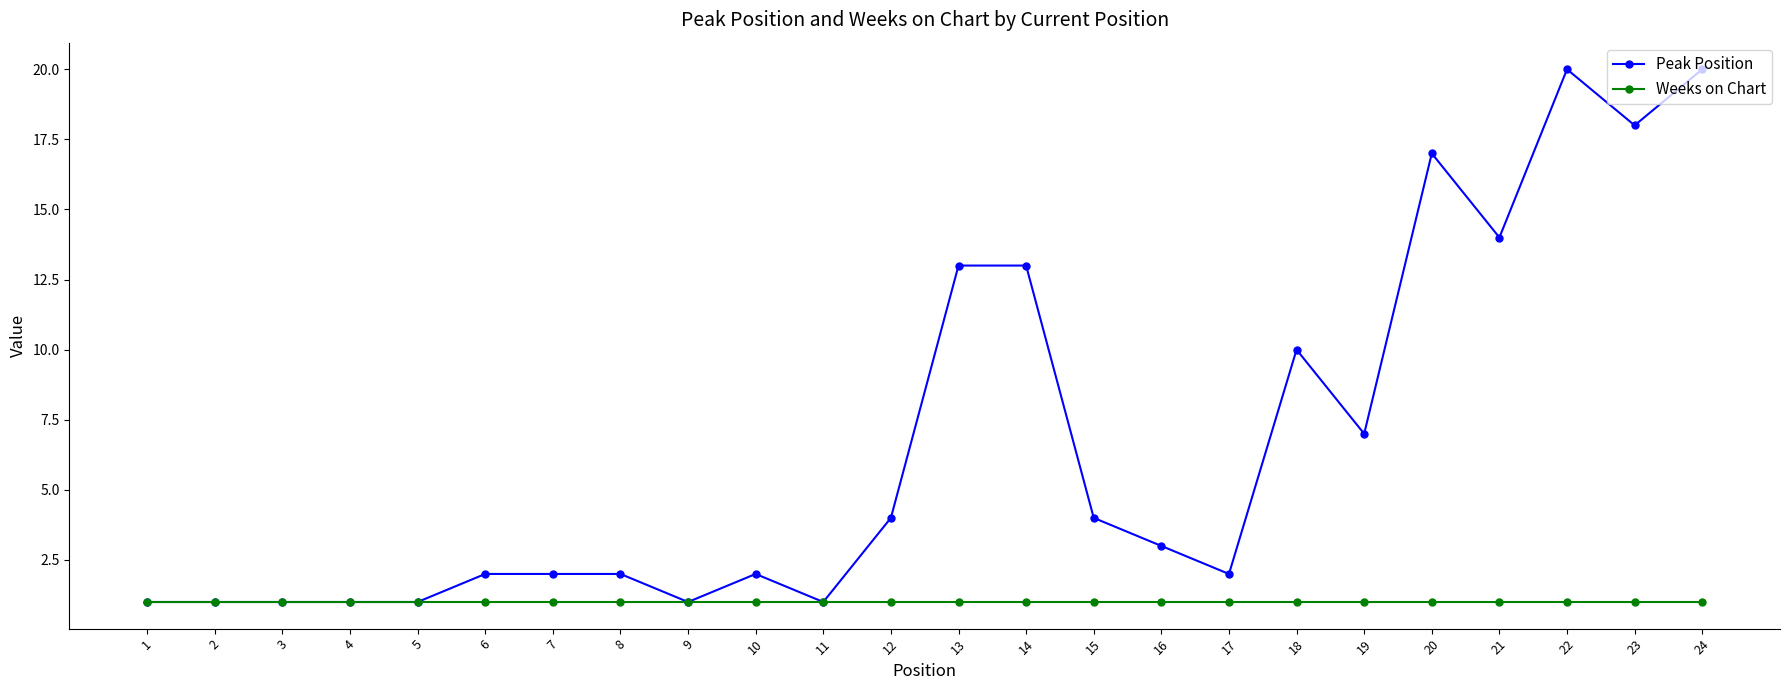

What is the value of the Weeks on Chart point at the 15th from the left?

1